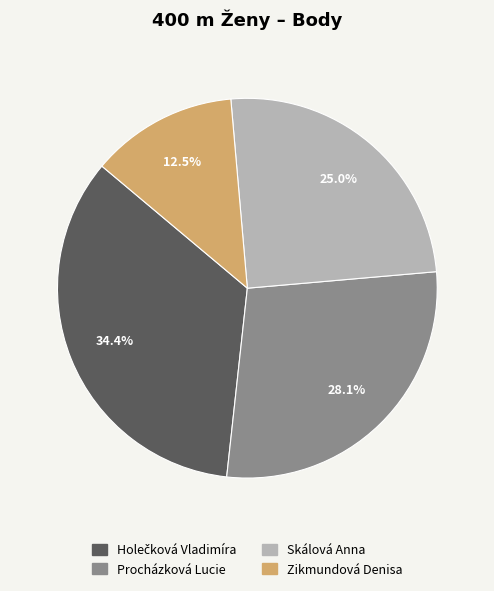

What is the ratio of the value at Skálová Anna to the value at Procházková Lucie?

0.9